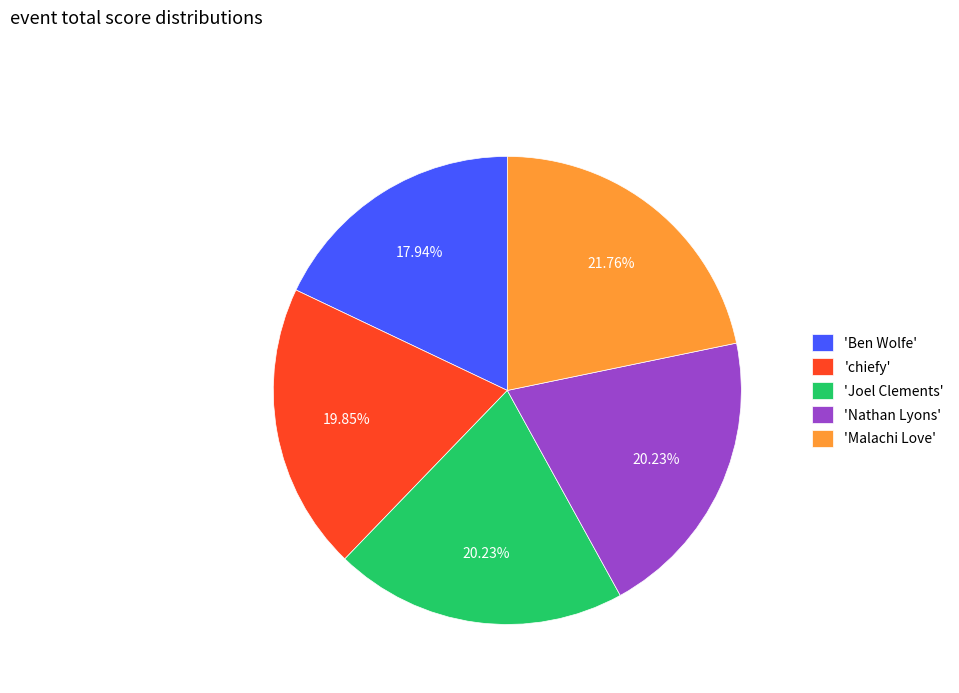

Does 'Joel Clements' account for over 50% of the chart?

No